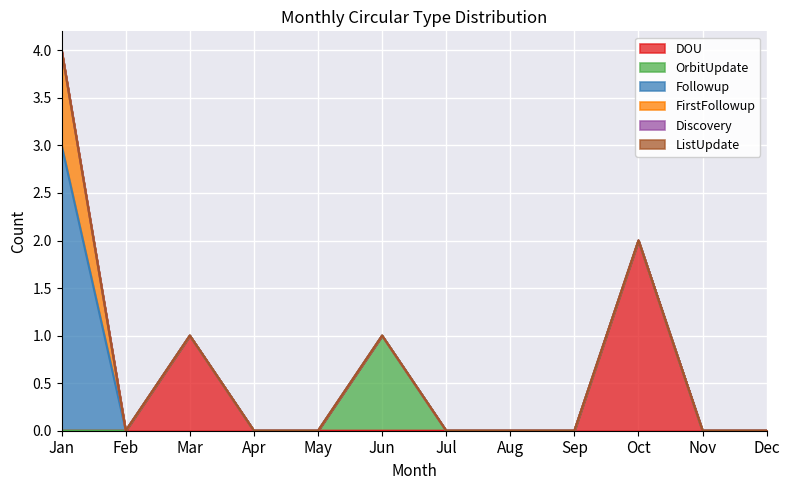

Reading left to right, extract all data points from this chart.

DOU: 0	0	1	0	0	0	0	0	0	2	0	0
OrbitUpdate: 0	0	0	0	0	1	0	0	0	0	0	0
Followup: 3	0	0	0	0	0	0	0	0	0	0	0
FirstFollowup: 1	0	0	0	0	0	0	0	0	0	0	0
Discovery: 0	0	0	0	0	0	0	0	0	0	0	0
ListUpdate: 0	0	0	0	0	0	0	0	0	0	0	0